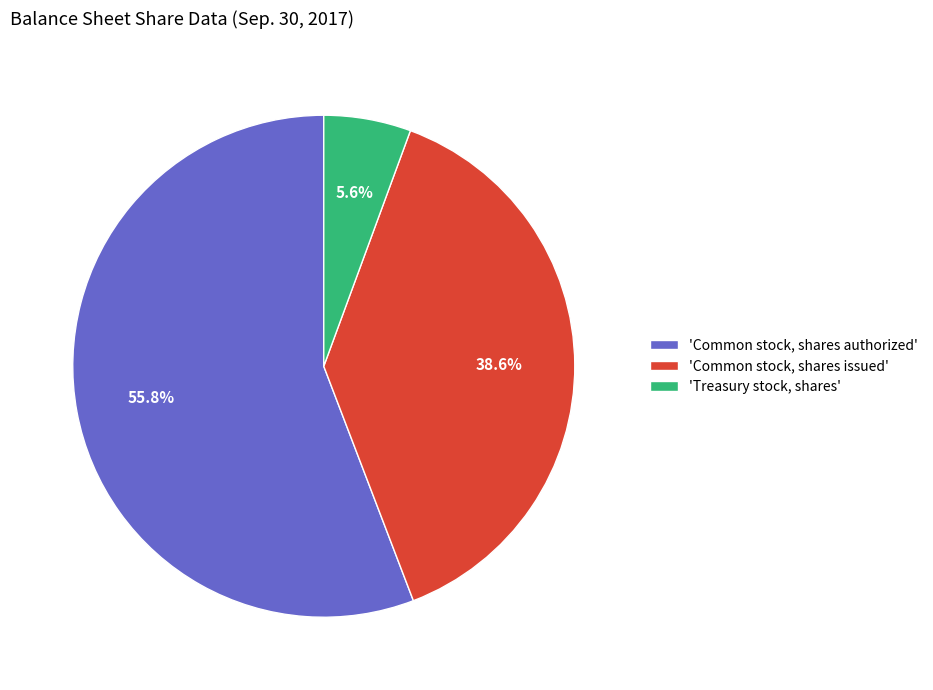

Count the number of slices in the pie.

3